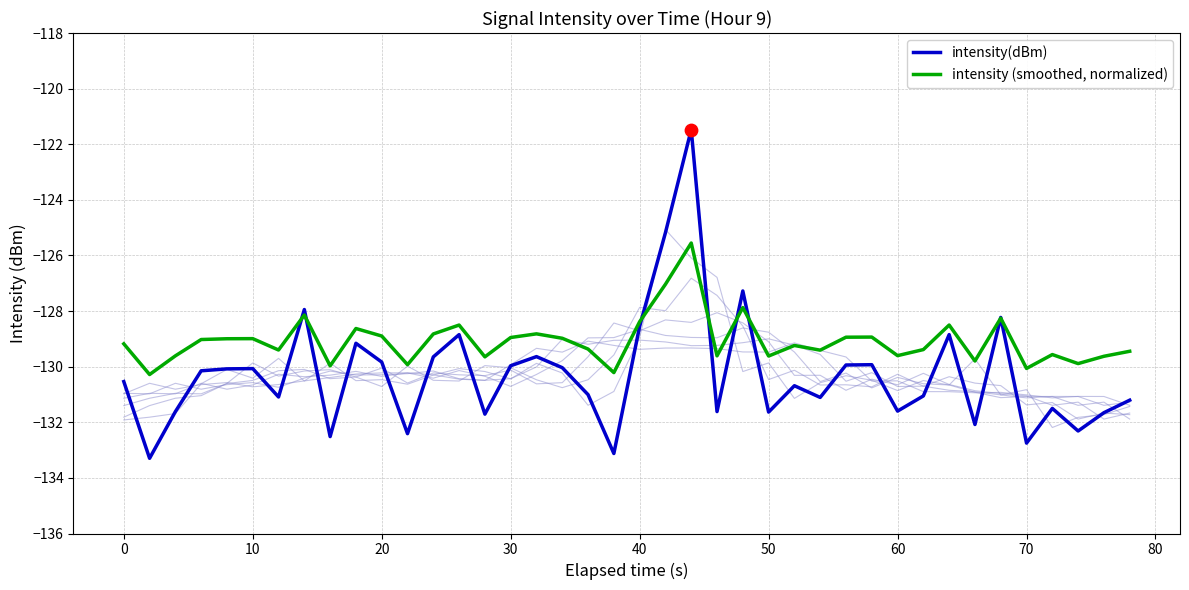

What is the maximum value for intensity(dBm)?

-121.5